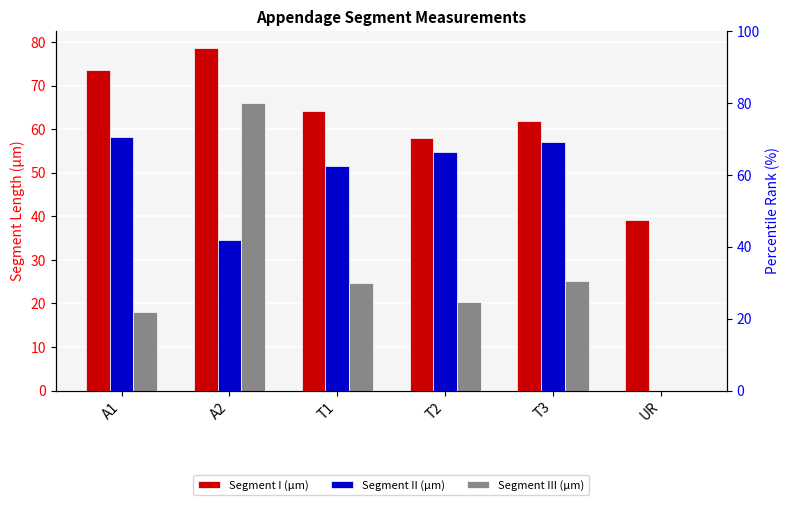

Between T2 and T3, which series saw the biggest shift?

Segment III (μm)